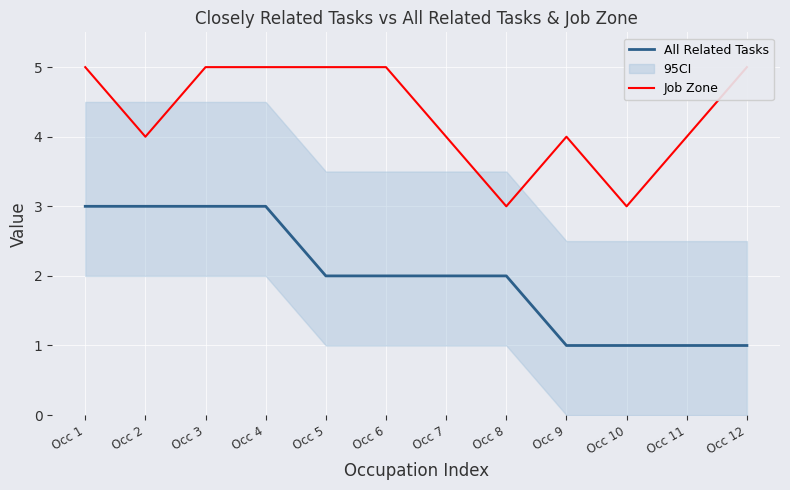

True or false: All Related Tasks and Job Zone cross at least once.

False